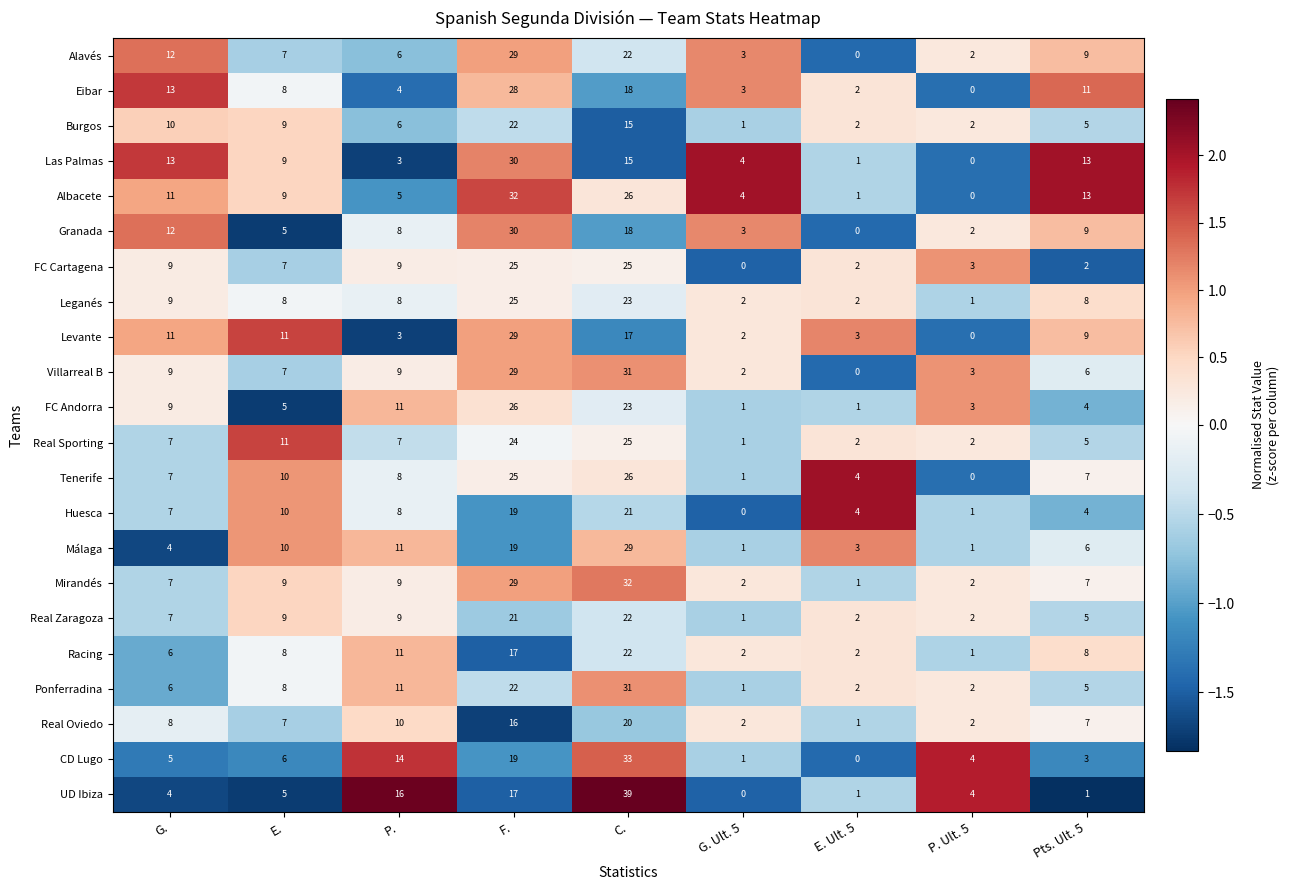

What is the smallest value displayed?

0